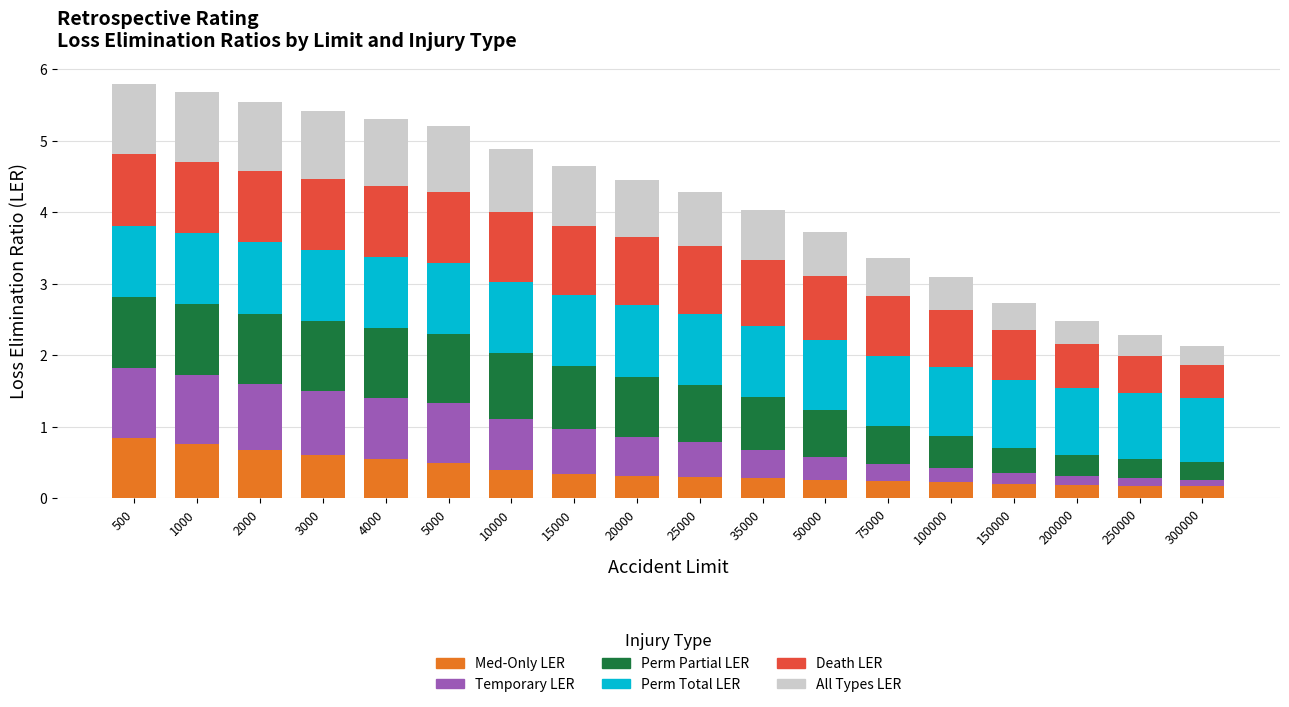

What is the total value across all series at 2000?

5.5